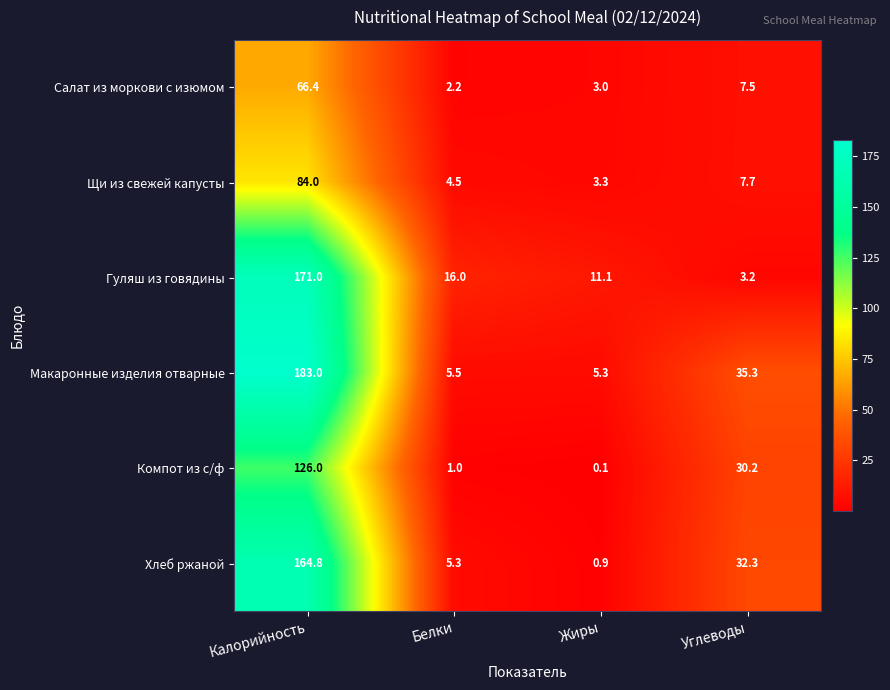

The value of Компот из с/ф at Жиры is 0.1. True or false?

True